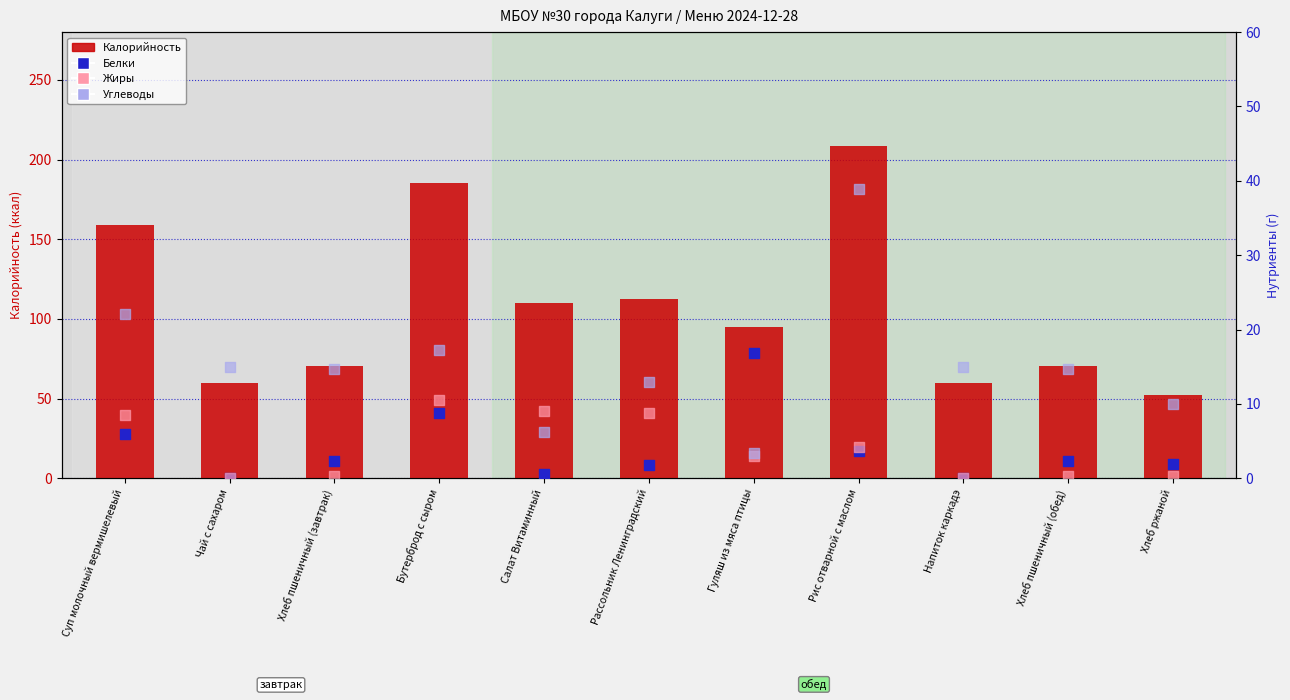

Which series reaches the minimum Y coordinate?

Белки